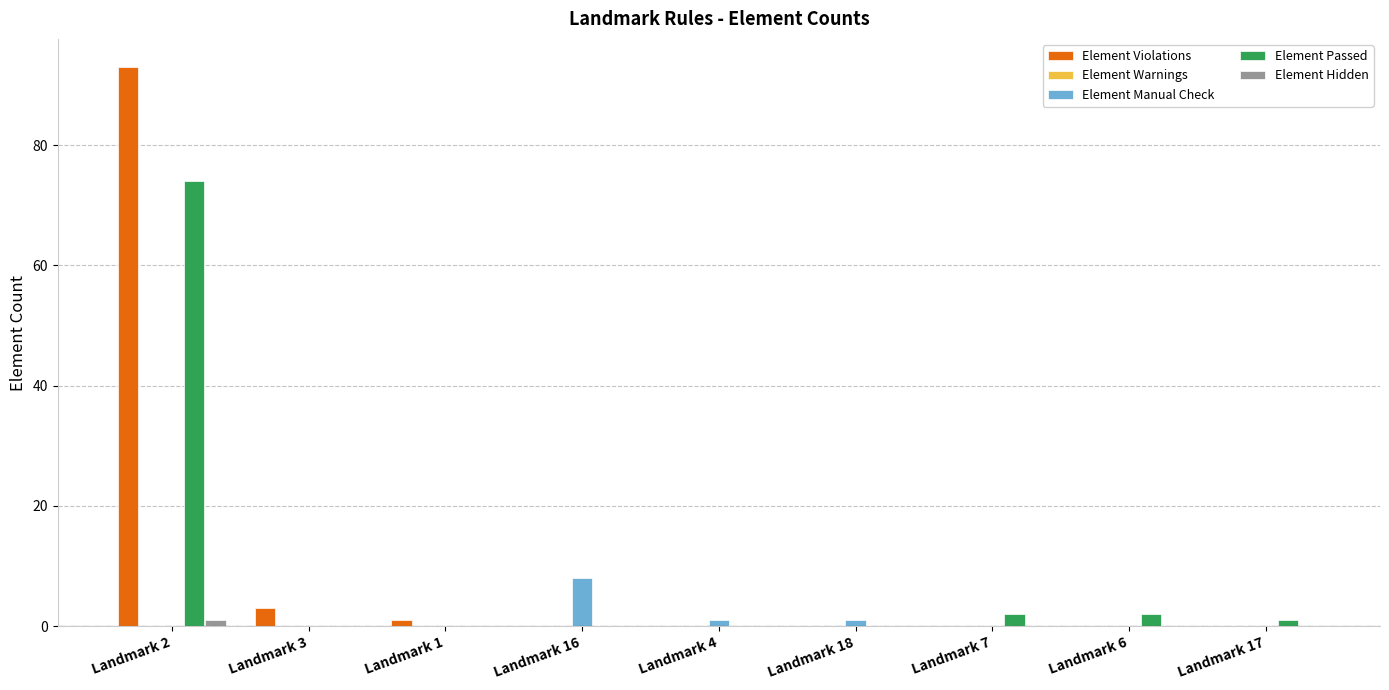

The value of Element Hidden at Landmark 16 is 0. True or false?

True